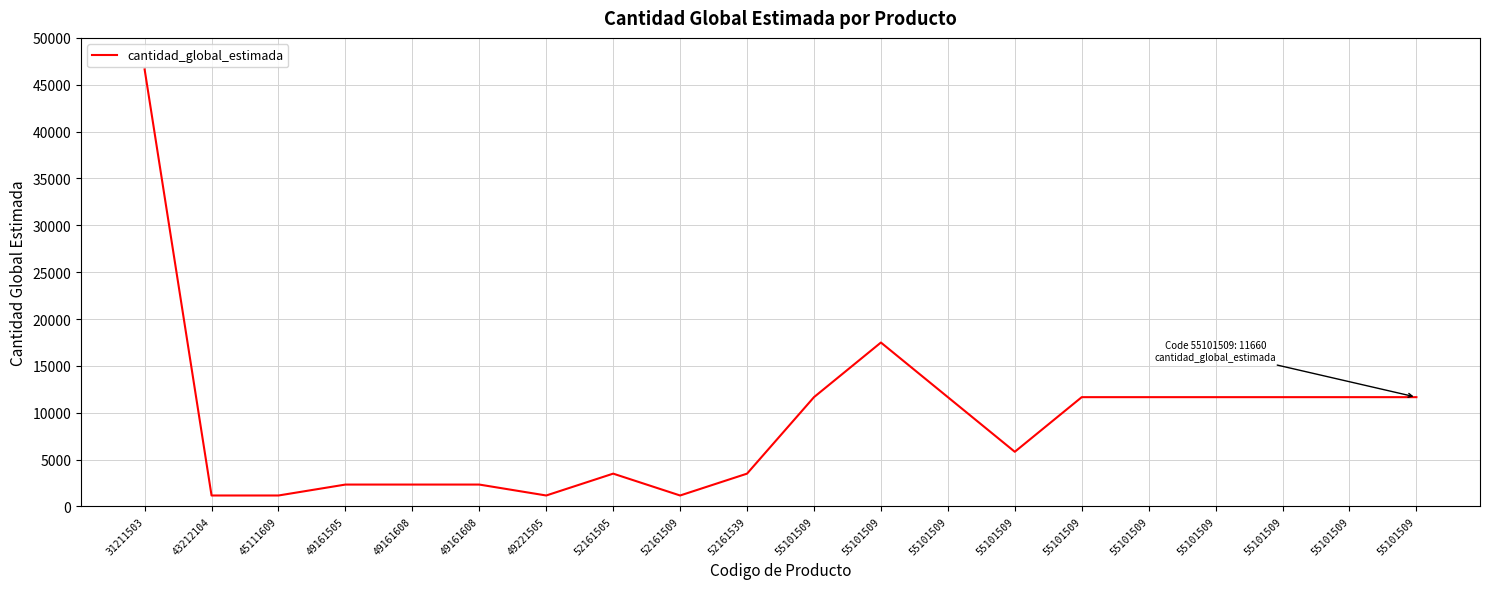

Does the chart display data point markers on the line(s)?

No